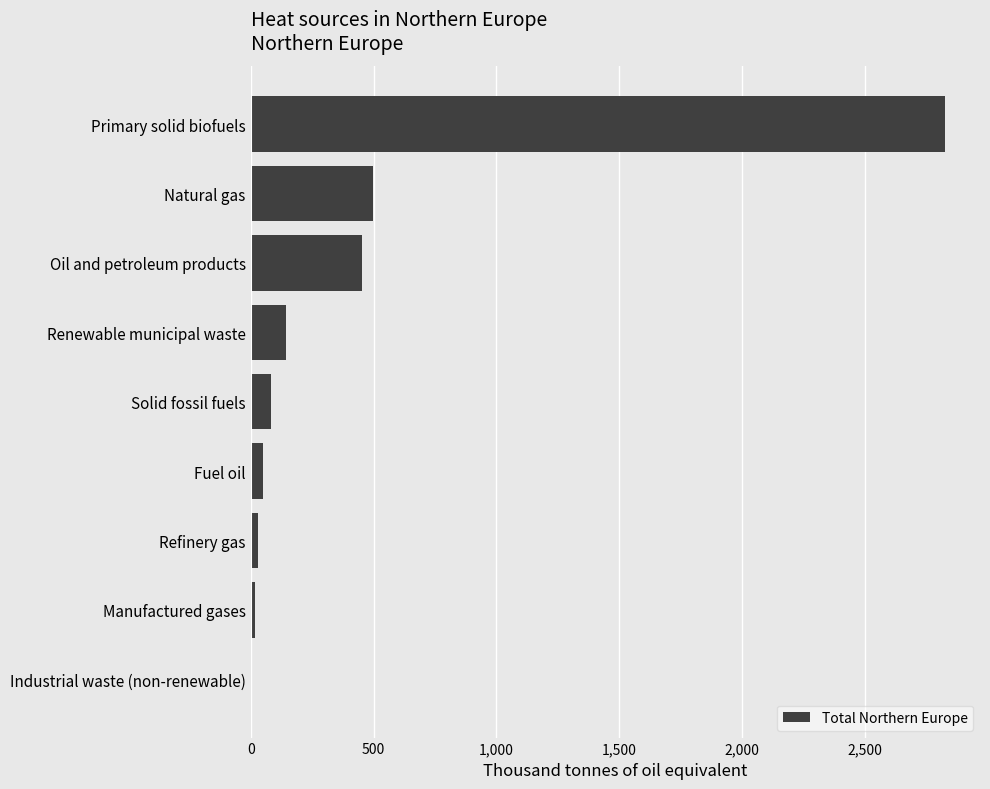

What is the sum of all values?

4100.6